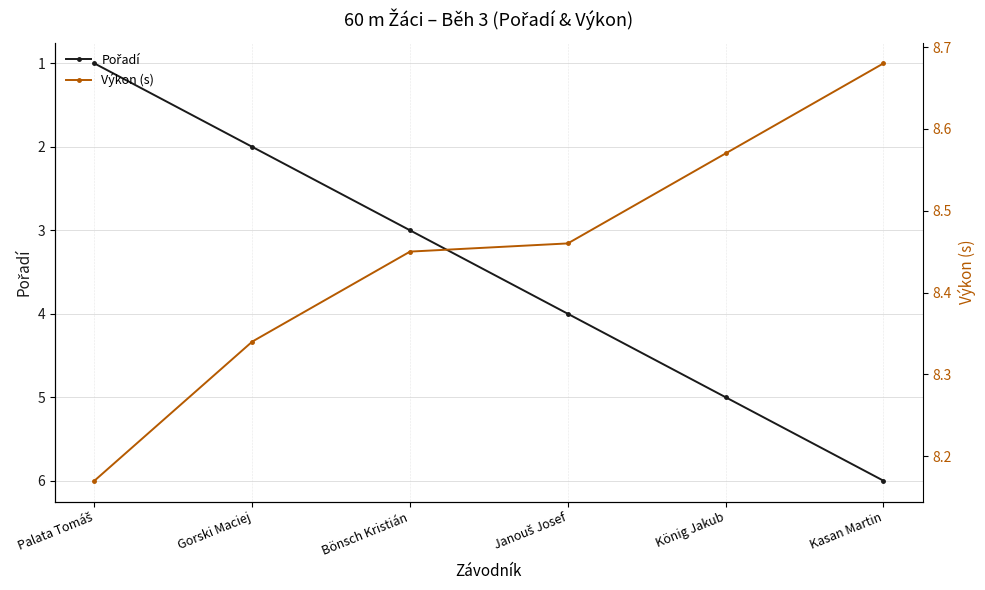

What position from the right is Janouš Josef?

3